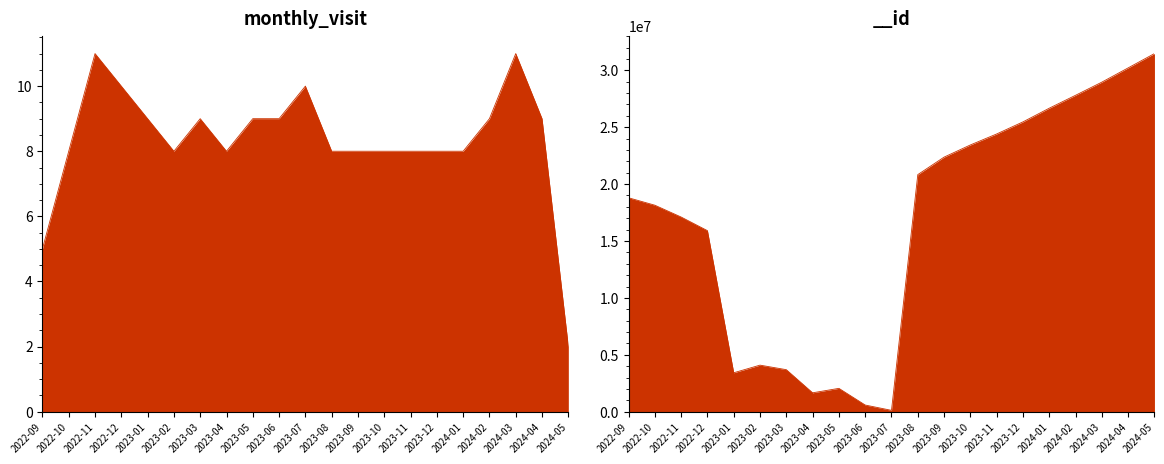

Reading right to left, list all the values displayed in this chart.

monthly_visit: 2024-05=2	2024-04=9	2024-03=11	2024-02=9	2024-01=8	2023-12=8	2023-11=8	2023-10=8	2023-09=8	2023-08=8	2023-07=10	2023-06=9	2023-05=9	2023-04=8	2023-03=9	2023-02=8	2023-01=9	2022-12=10	2022-11=11	2022-10=8	2022-09=5
__id: 2024-05=31473459	2024-04=30216165	2024-03=28964317	2024-02=27808630	2024-01=26673457	2023-12=25471221	2023-11=24408340	2023-10=23443049	2023-09=22372813	2023-08=20834625	2023-07=115727	2023-06=583442	2023-05=2048807	2023-04=1657559	2023-03=3690488	2023-02=4089377	2023-01=3418677	2022-12=15909460	2022-11=17106578	2022-10=18146204	2022-09=18799533